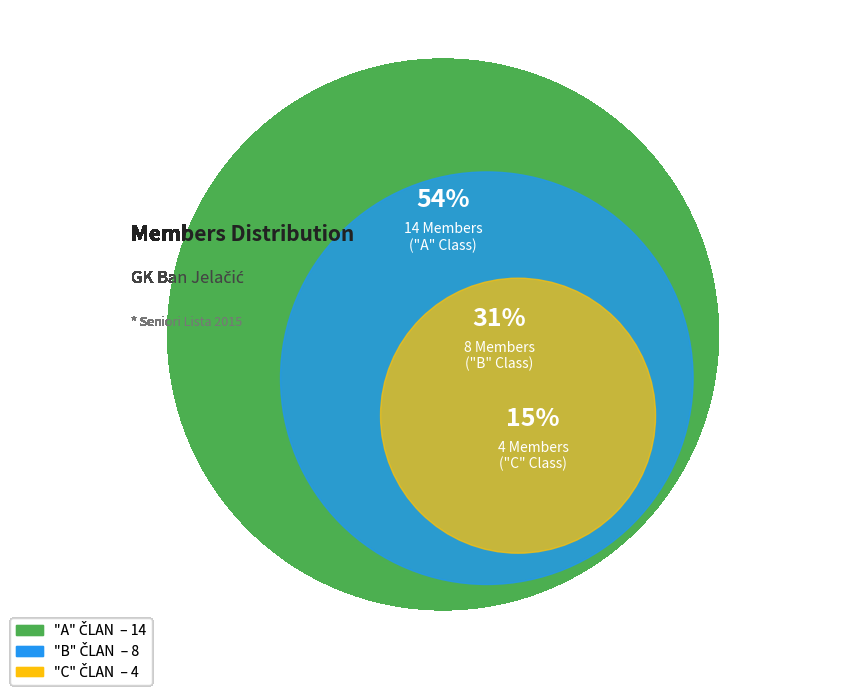

To the nearest percent, what portion does "A" ČLAN represent?

54%